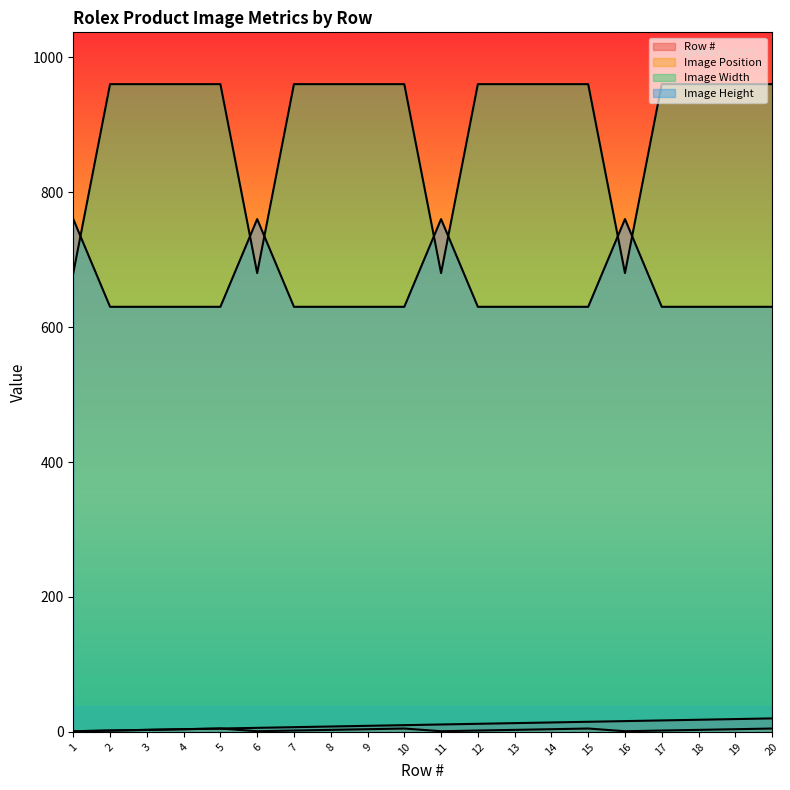

Reading left to right, list all the values displayed in this chart.

Row #: 1=1	2=2	3=3	4=4	5=5	6=6	7=7	8=8	9=9	10=10	11=11	12=12	13=13	14=14	15=15	16=16	17=17	18=18	19=19	20=20
Image Position: 1=1	2=2	3=3	4=4	5=5	6=1	7=2	8=3	9=4	10=5	11=1	12=2	13=3	14=4	15=5	16=1	17=2	18=3	19=4	20=5
Image Width: 1=680	2=960	3=960	4=960	5=960	6=680	7=960	8=960	9=960	10=960	11=680	12=960	13=960	14=960	15=960	16=680	17=960	18=960	19=960	20=960
Image Height: 1=760	2=630	3=630	4=630	5=630	6=760	7=630	8=630	9=630	10=630	11=760	12=630	13=630	14=630	15=630	16=760	17=630	18=630	19=630	20=630